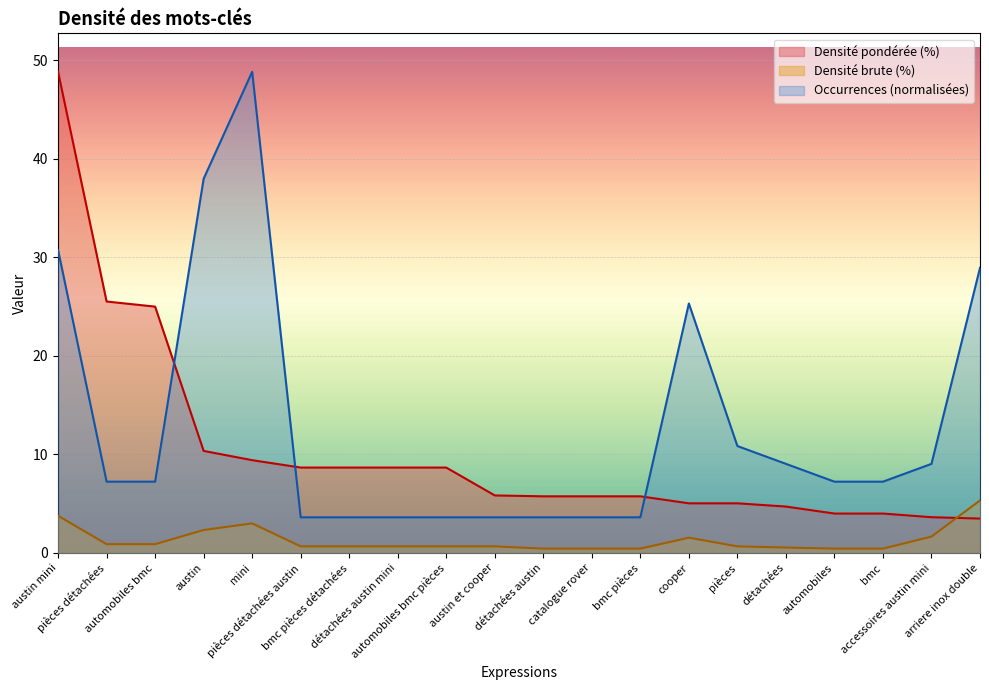

What is the lowest value of the Occurrences (normalisées) series?

3.6